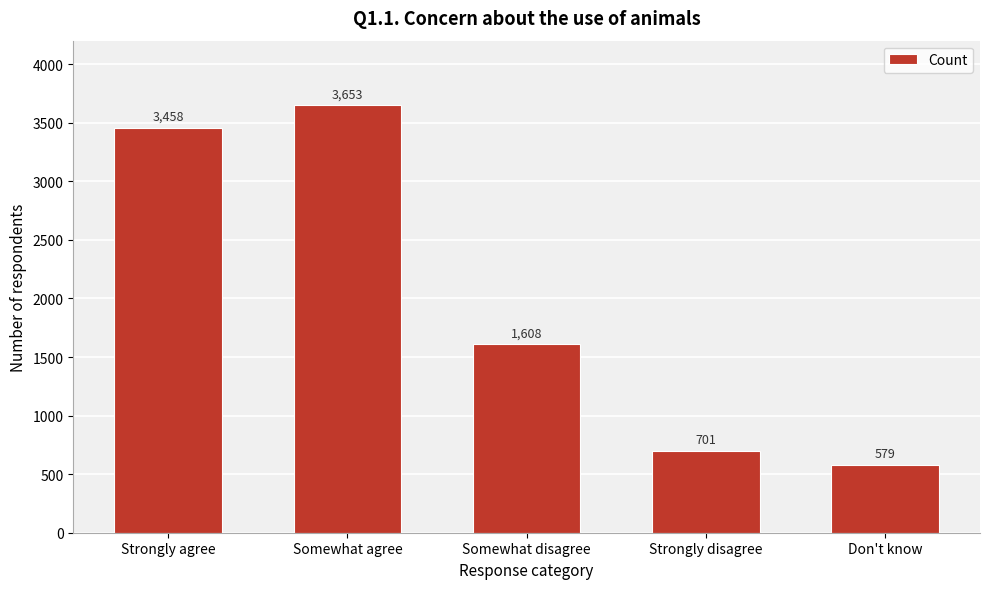

Reading left to right, transcribe all the data shown in this chart.

3458	3653	1608	701	579